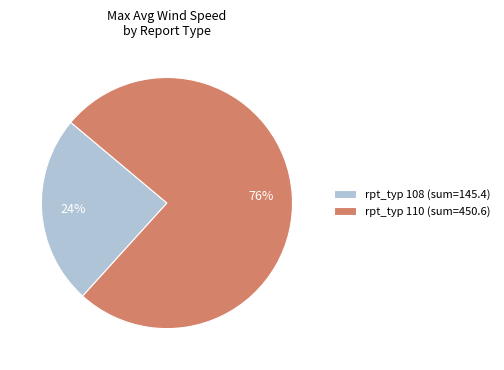

Which has a higher value, rpt_typ 110 (sum=450.6) or rpt_typ 108 (sum=145.4)?

rpt_typ 110 (sum=450.6)